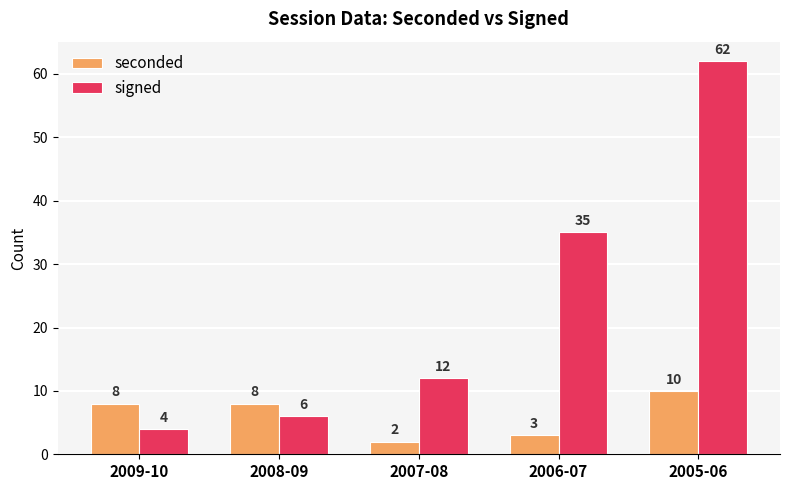

What are all the series names shown in the legend?

seconded, signed